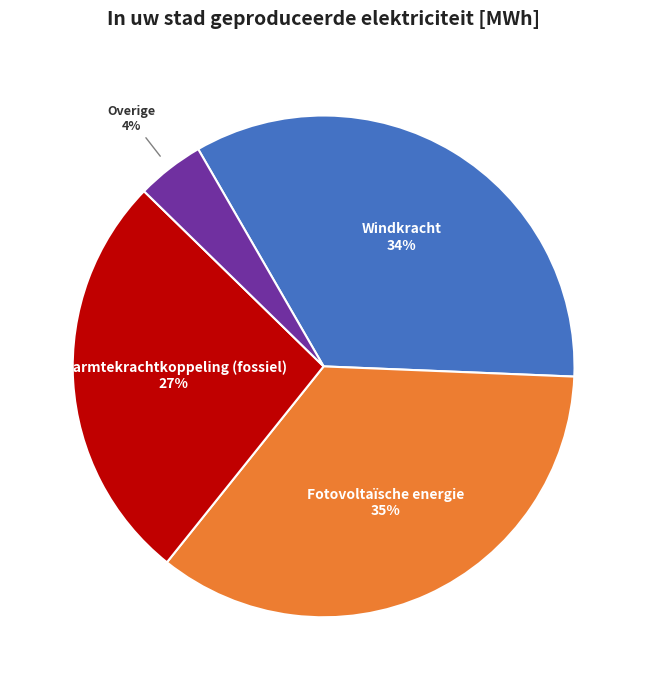

Combined, do Windkracht and Warmtekrachtkoppeling (fossiel) account for over 50%?

Yes